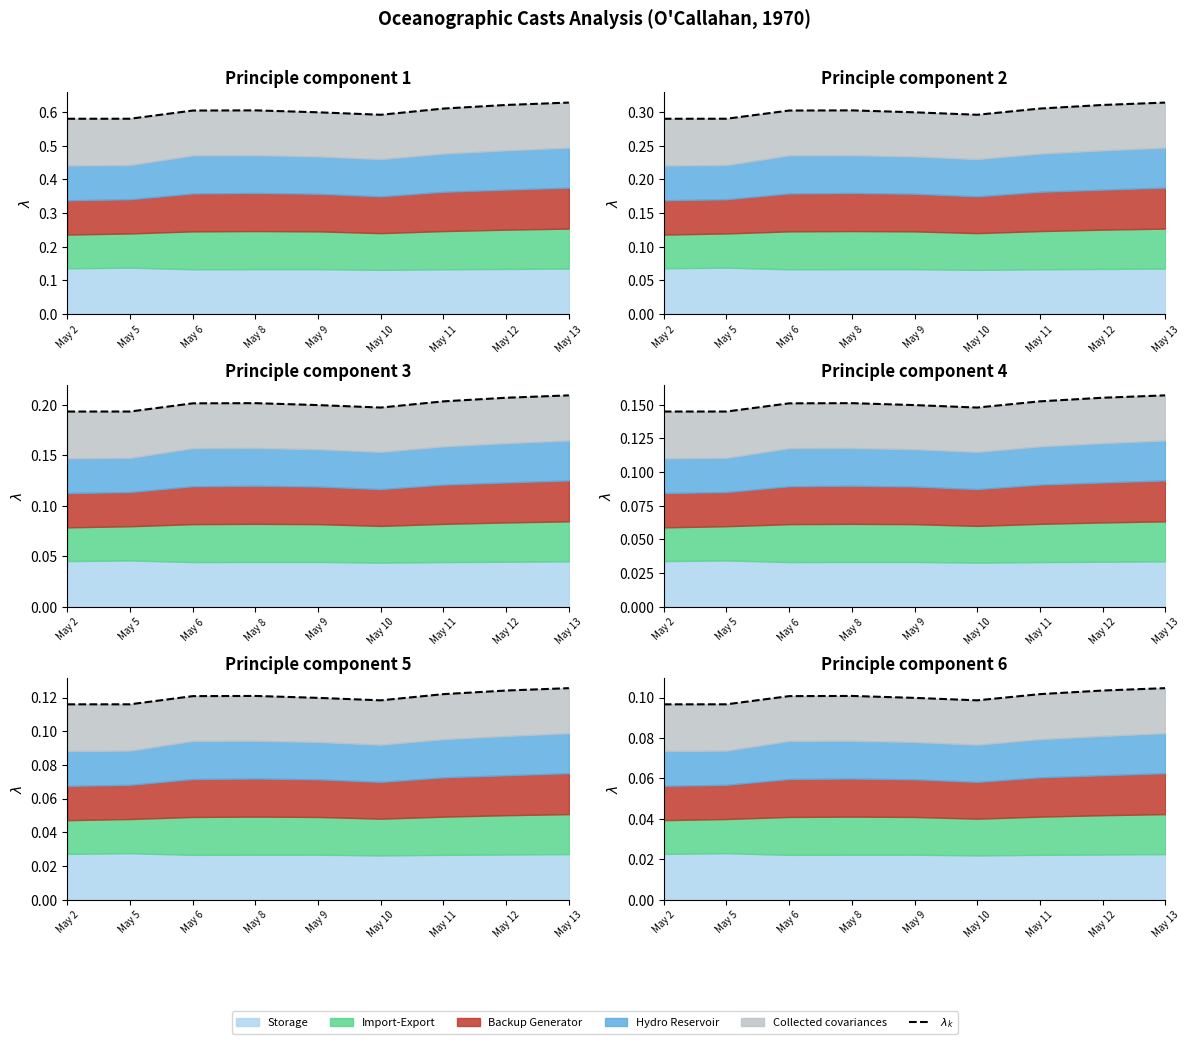

Count the values in the range 0 to 1.

9